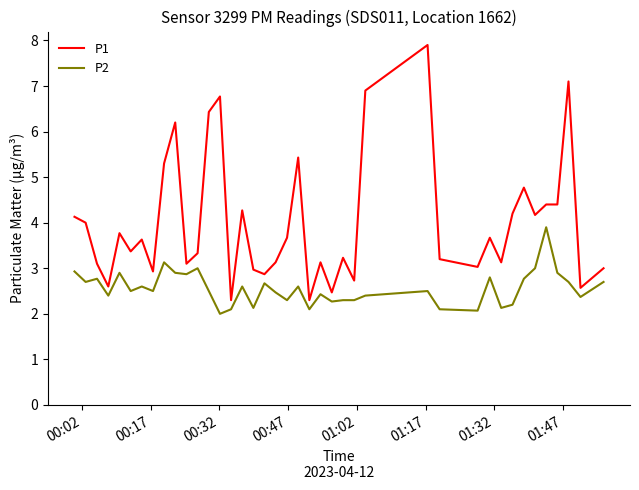

Which series has the largest total across all categories?

P1